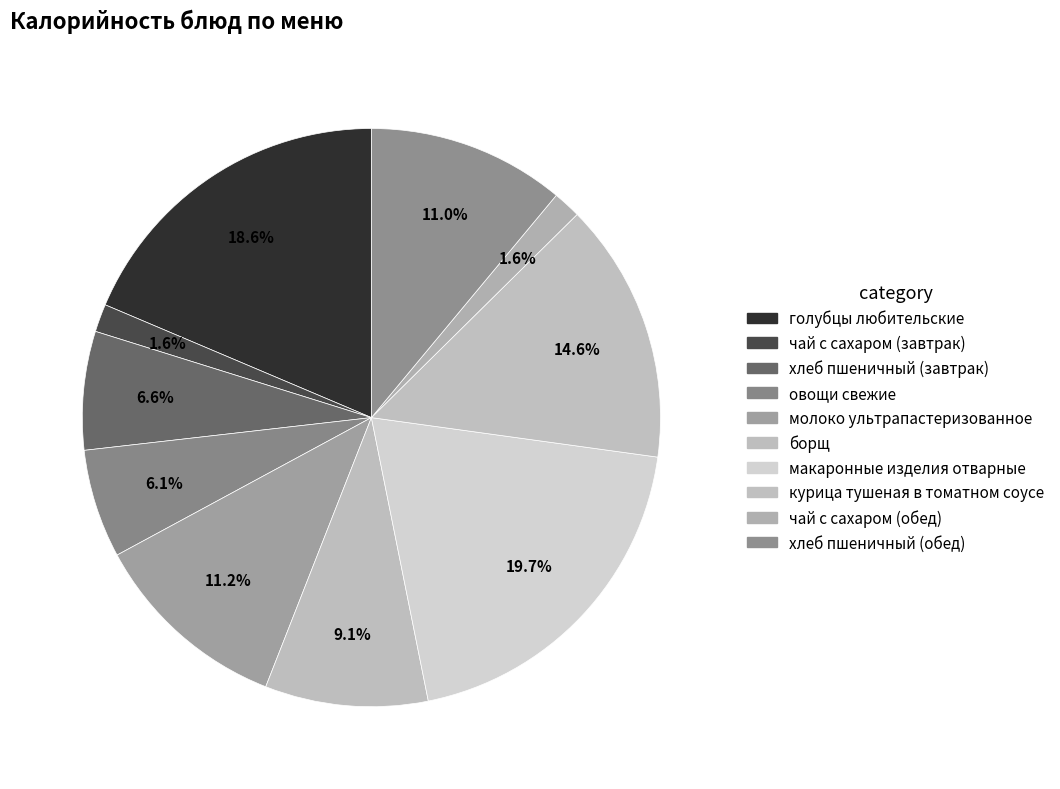

Rank the categories by value from highest to lowest.

макаронные изделия отварные, голубцы любительские, курица тушеная в томатном соусе, молоко ультрапастеризованное, хлеб пшеничный (обед), борщ, хлеб пшеничный (завтрак), овощи свежие, чай с сахаром (завтрак), чай с сахаром (обед)